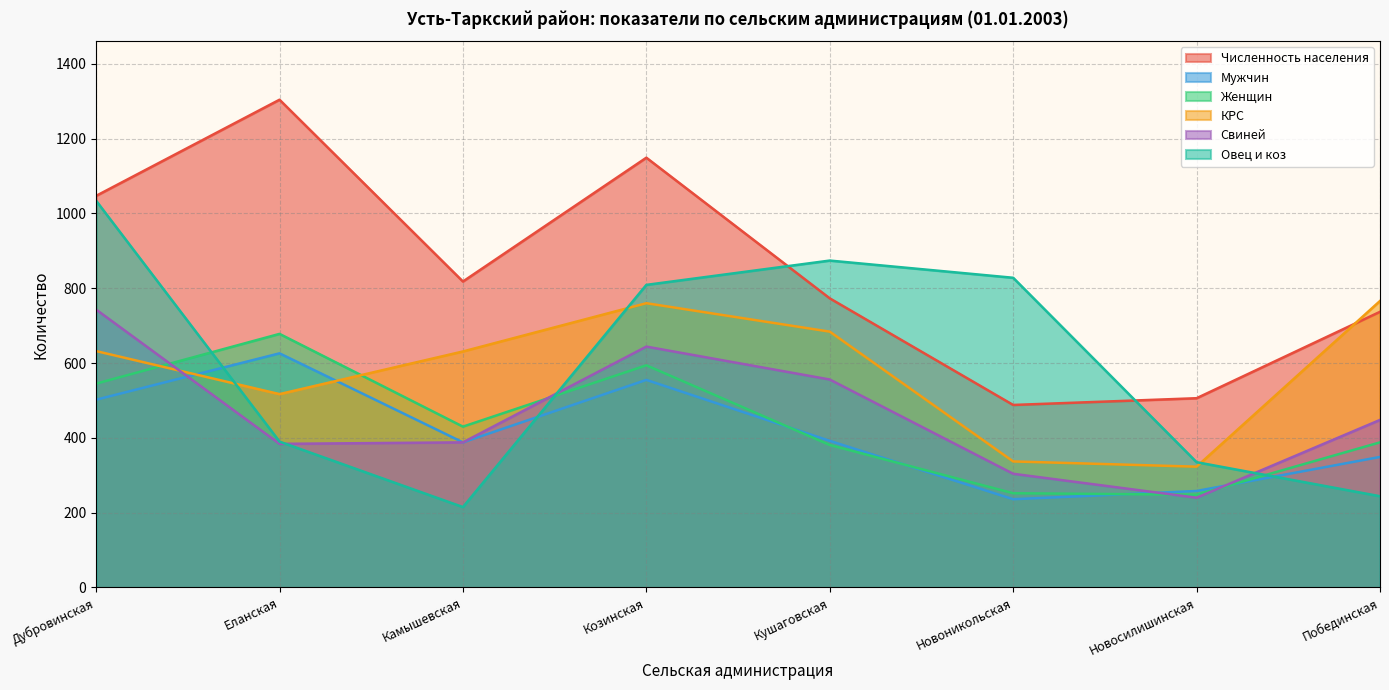

What is the label of the 1st point from the left?

Дубровинская